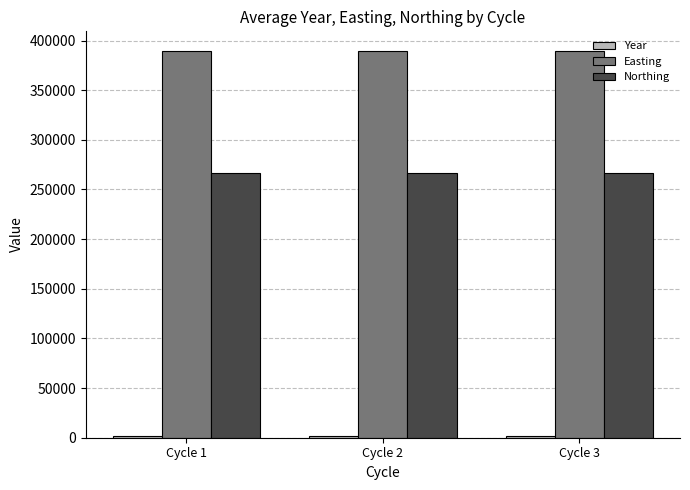

Is the value of Easting at Cycle 2 greater than the value of Northing at Cycle 3?

Yes